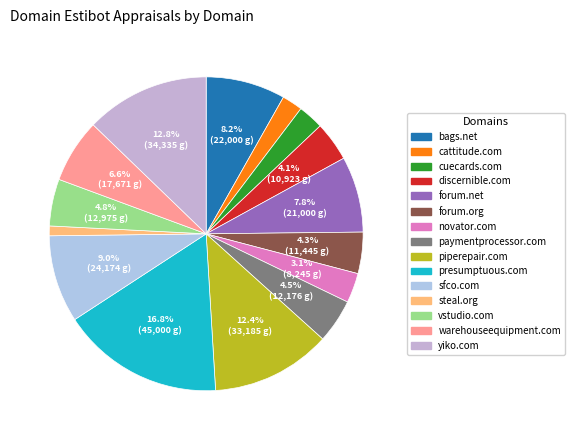

How many segments does this pie chart have?

15